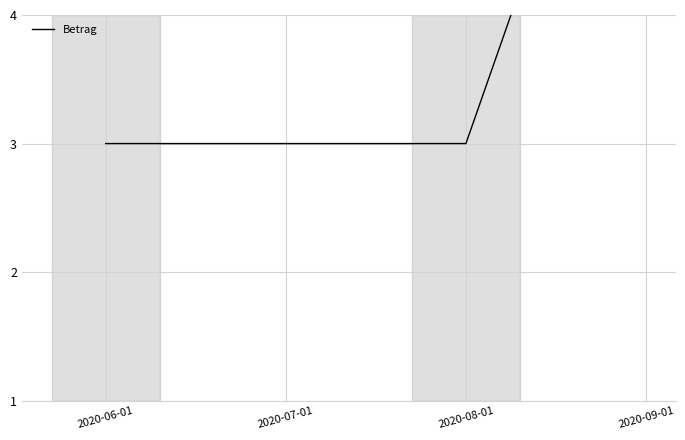

List the labels in order of value, smallest first.

2020-06-01, 2020-07-01, 2020-08-01, 2020-09-01